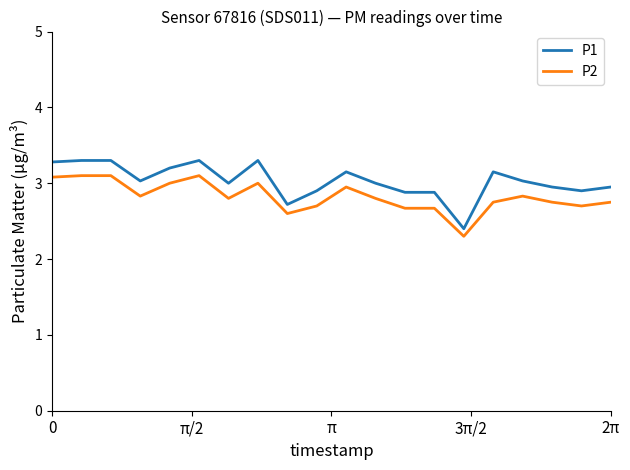

What are all the series names shown in the legend?

P1, P2